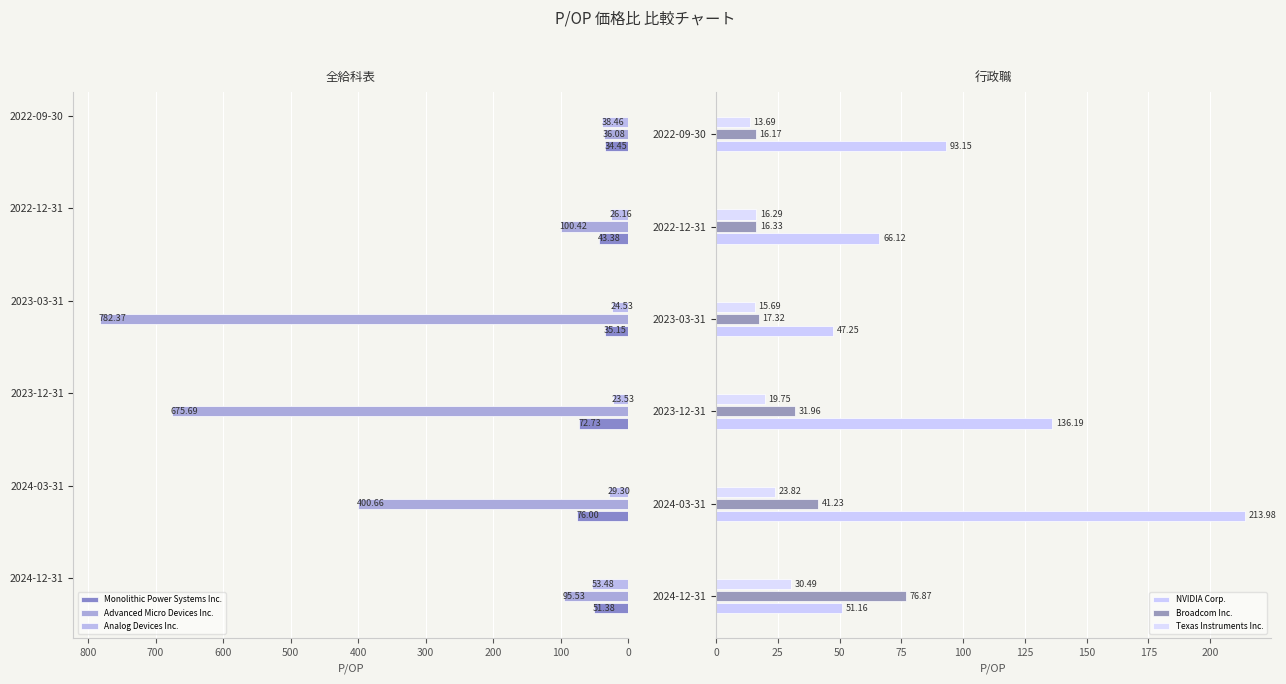

Rank the series by their maximum value, from lowest to highest.

Texas Instruments Inc., Analog Devices Inc., Monolithic Power Systems Inc., Broadcom Inc., NVIDIA Corp., Advanced Micro Devices Inc.